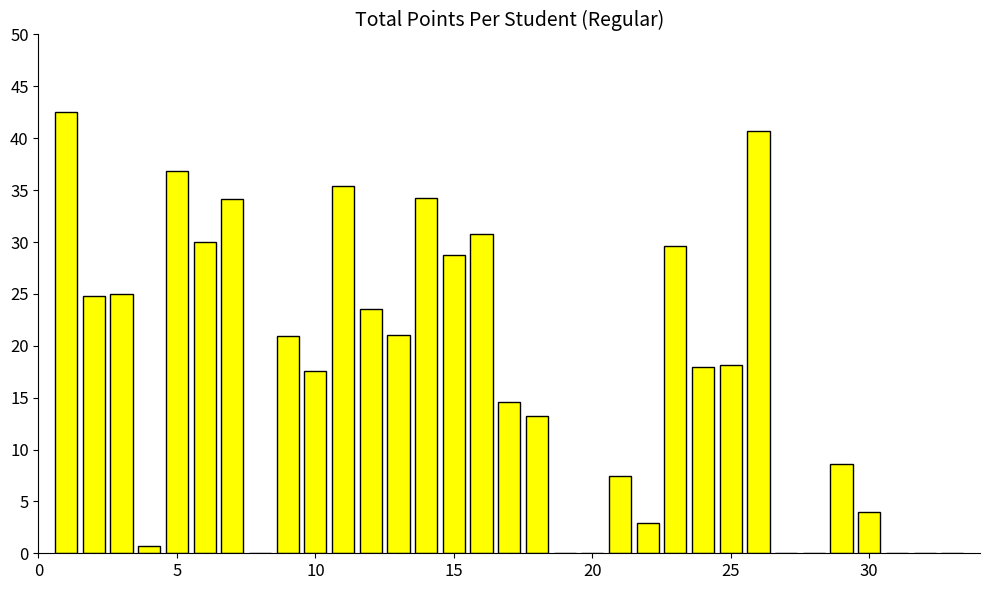

How many categories are shown in the chart?

33